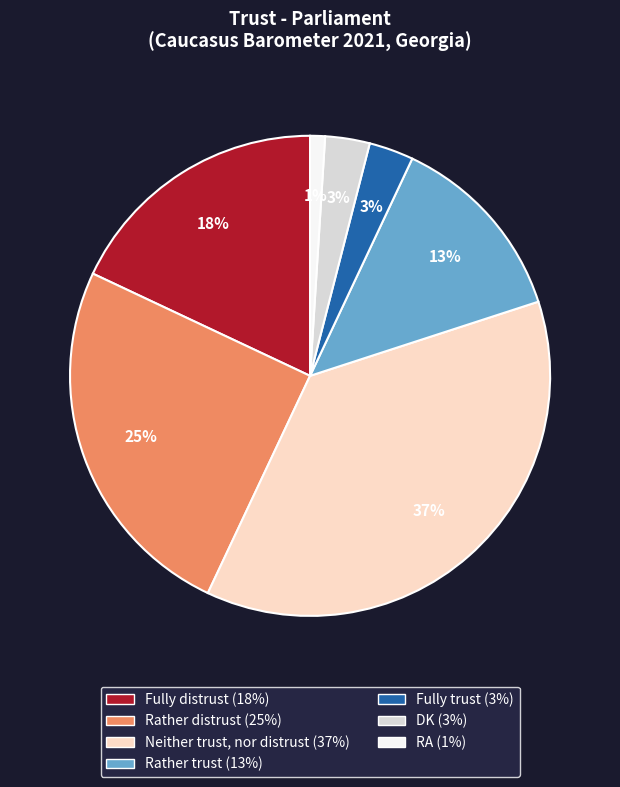

Is the sum of Fully distrust and Rather trust greater than half?

No